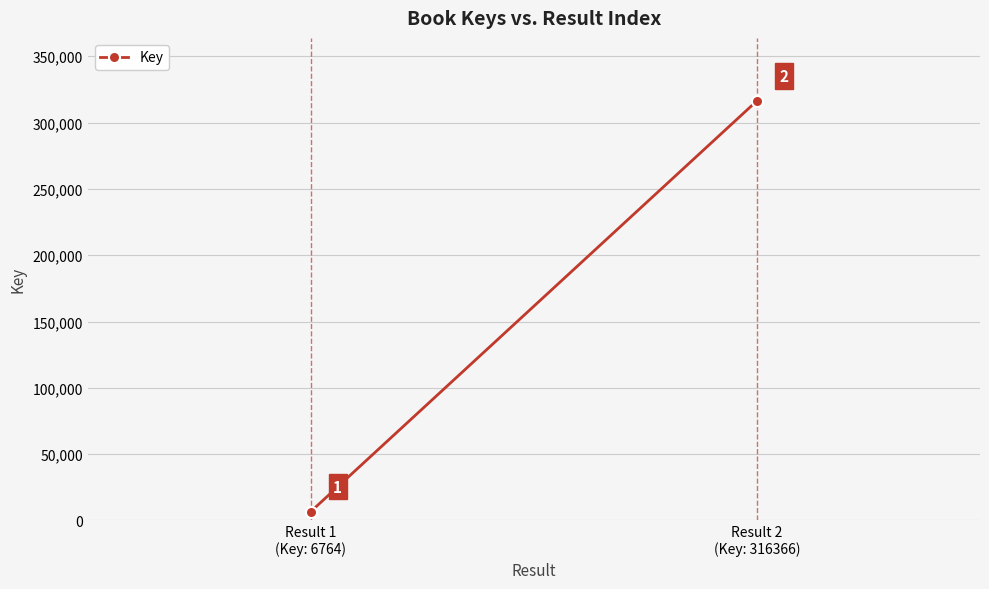

What is the change in value from Result 1
(Key: 6764) to Result 2
(Key: 316366)?

+309602